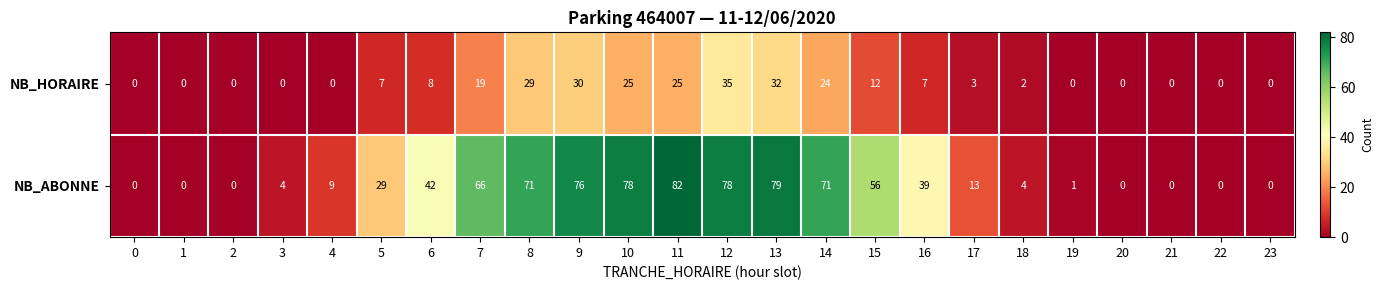

What is the spread (max minus min) of values at 14?

47